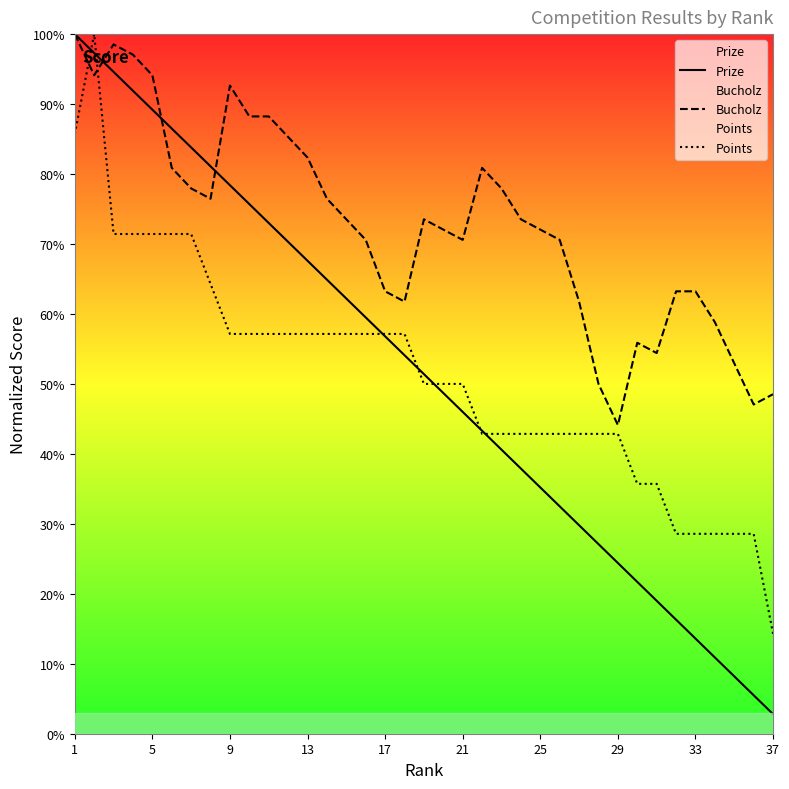

Which series has the largest total across all categories?

Bucholz